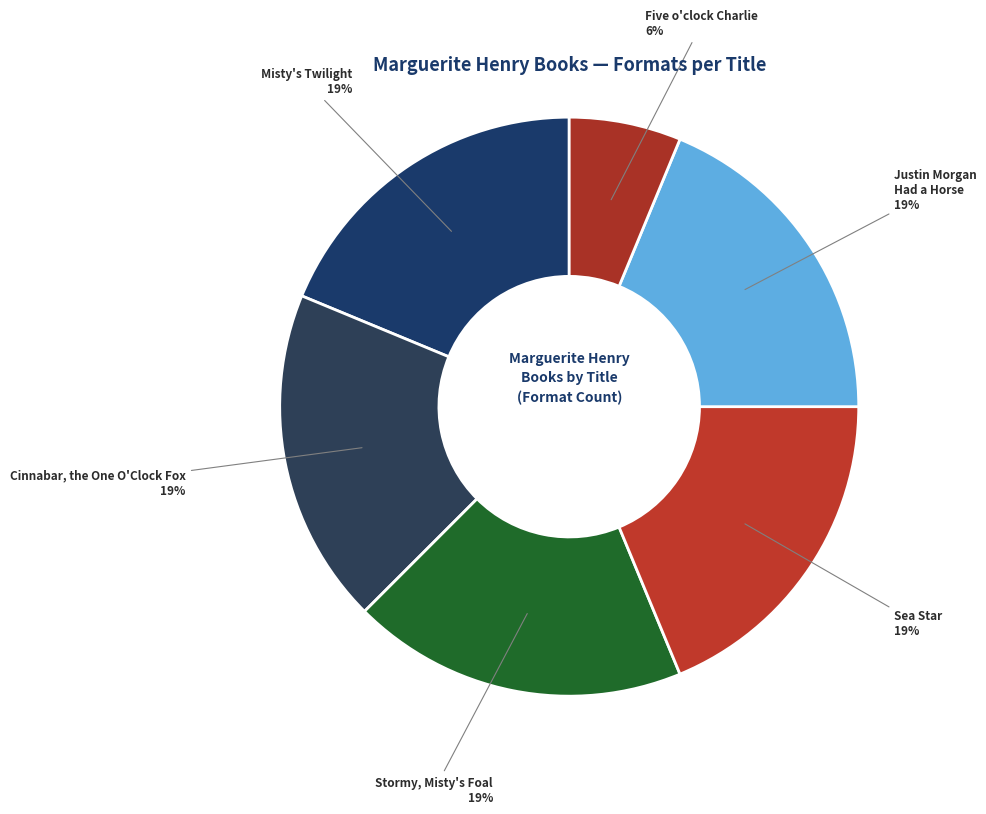

What is the ratio of the value at Five o'clock Charlie to the value at Cinnabar, the One O'Clock Fox?

0.3